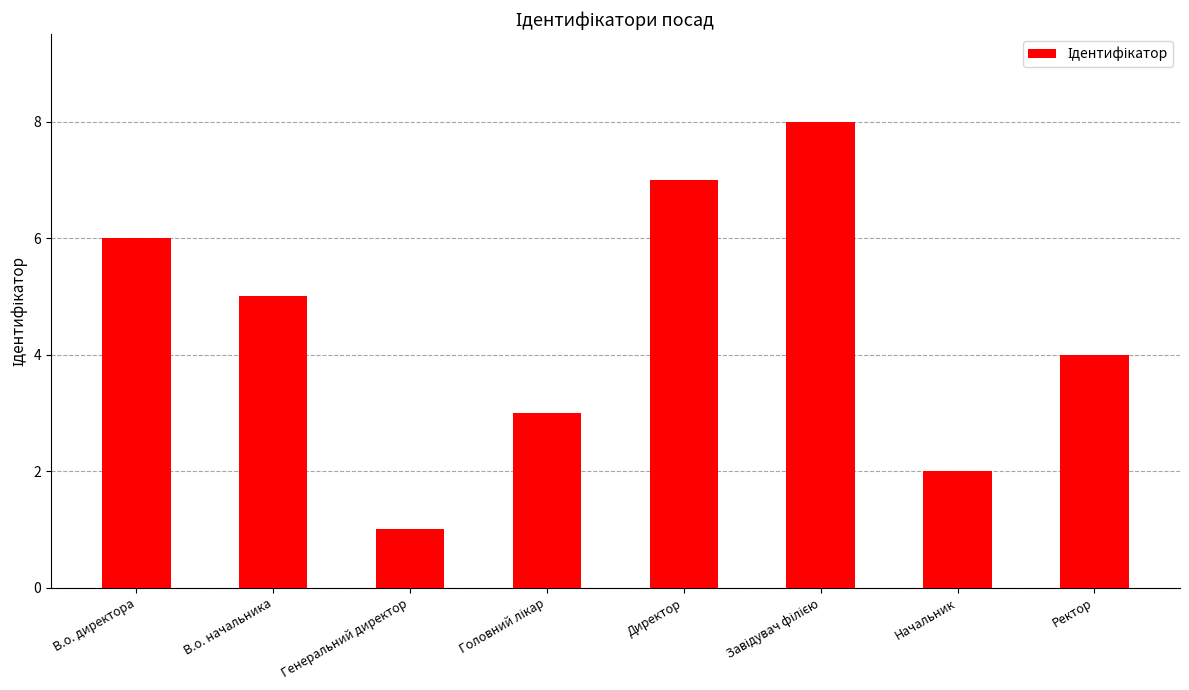

What is the label of the 1st bar from the right?

Ректор